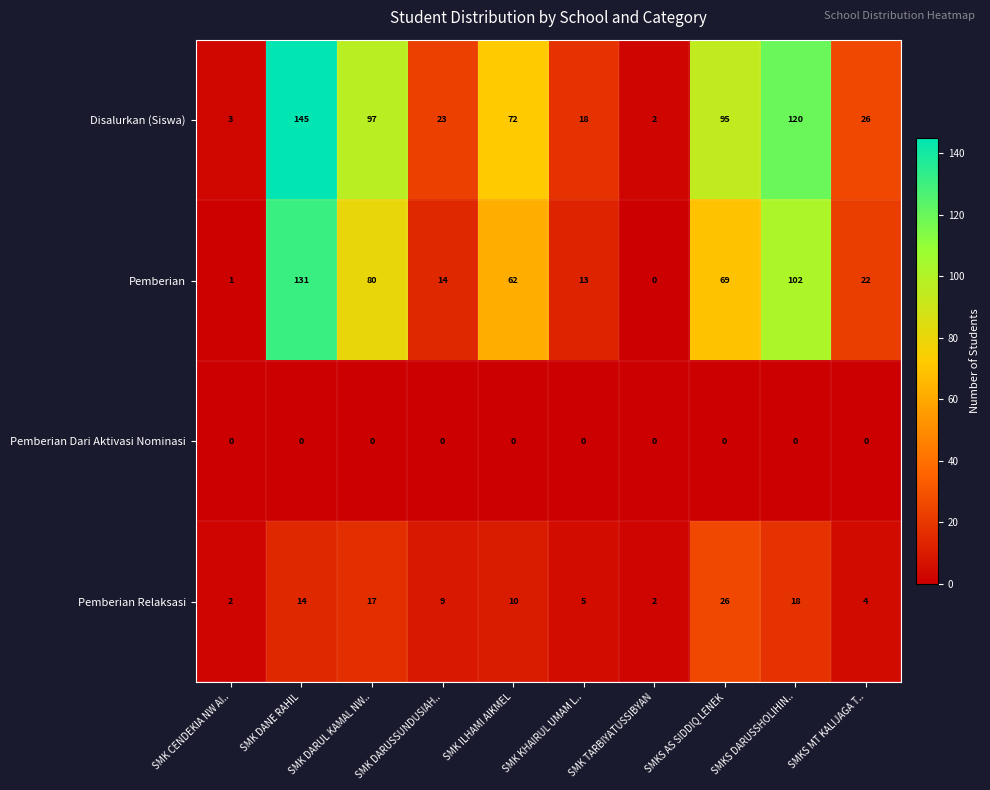

Is the value of Pemberian Relaksasi at SMKS DARUSSHOLIHIN.. greater than the value of Pemberian at SMK KHAIRUL UMAM L..?

Yes